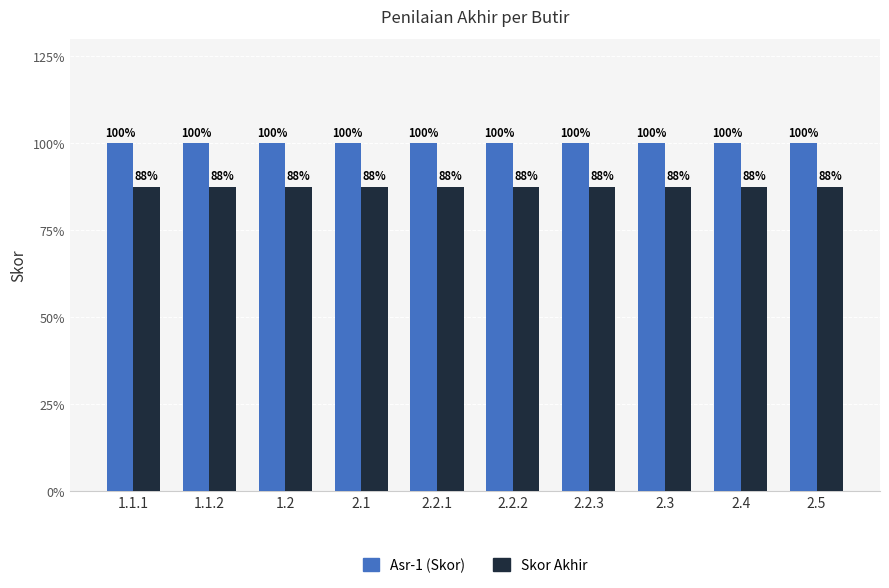

What are all the series names shown in the legend?

Asr-1 (Skor), Skor Akhir